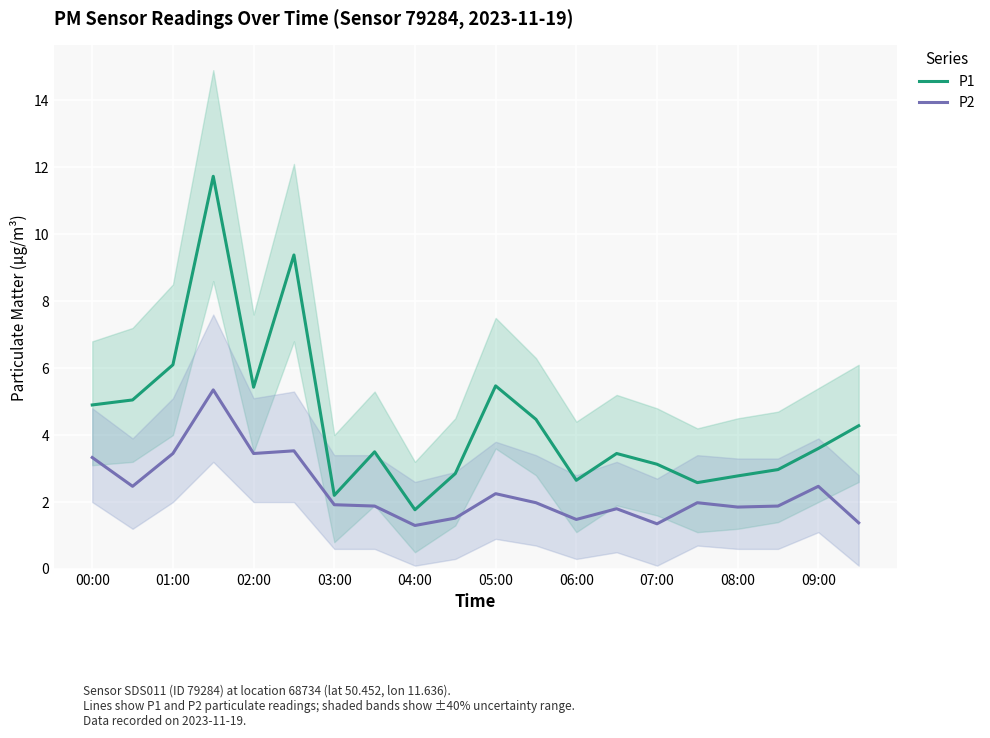

True or false: P2 has a value of 3.5 at 09:00.

False